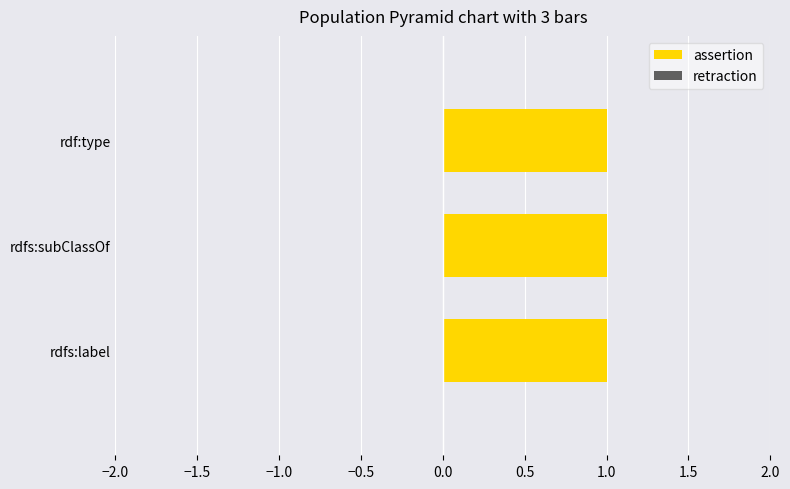

Reading right to left, transcribe all the data shown in this chart.

assertion: rdf:type=1	rdfs:subClassOf=1	rdfs:label=1
retraction: rdf:type=0	rdfs:subClassOf=0	rdfs:label=0